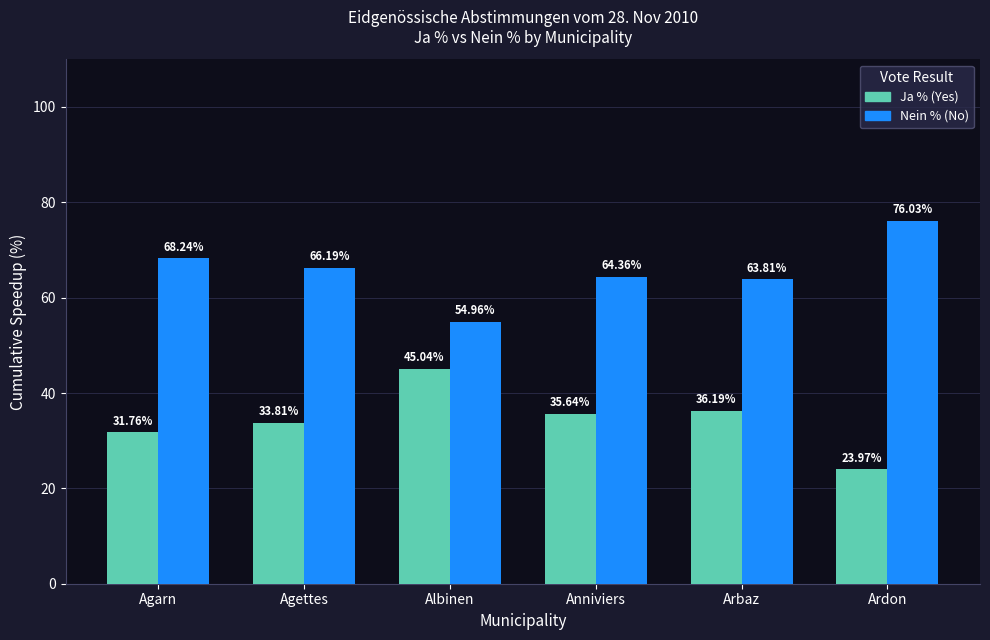

Reading right to left, what are all the values shown in this chart?

Ja %: 24.0	36.2	35.6	45.0	33.8	31.8
Nein %: 76.0	63.8	64.4	55.0	66.2	68.2